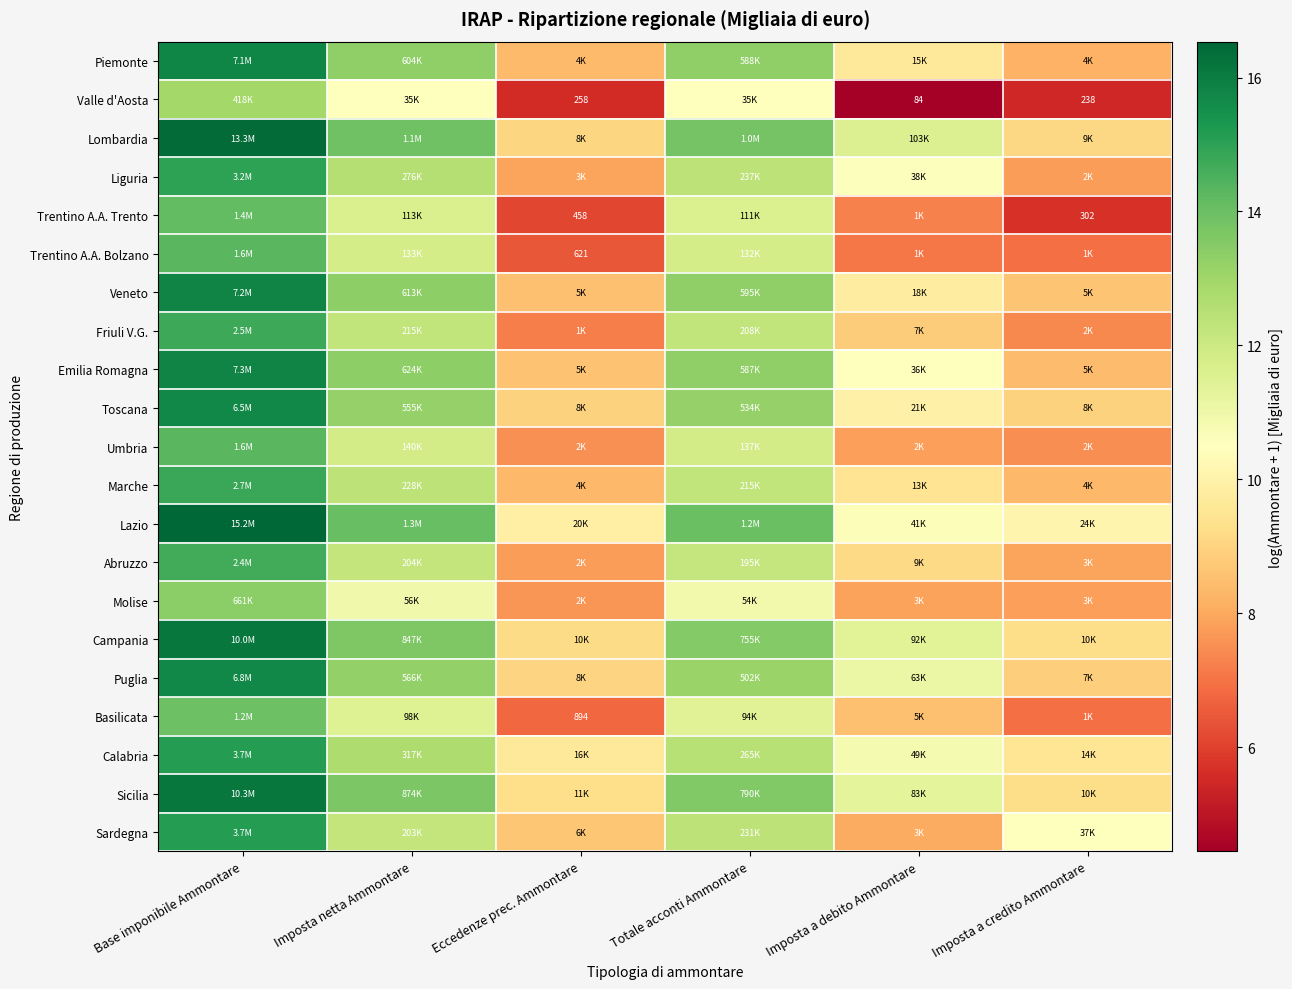

What is the spread (max minus min) of values at Base imponibile Ammontare?

3.6